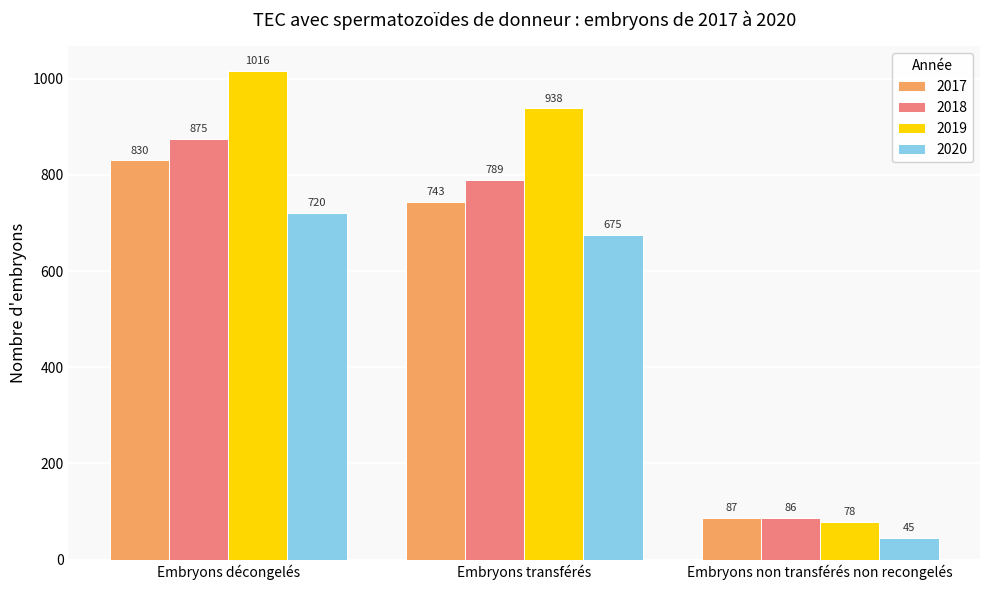

What is the difference between the maximum and minimum values in the 2018 series?

789